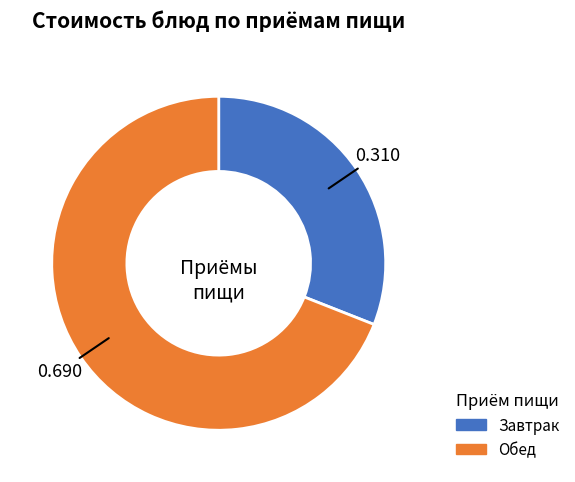

Count the number of slices in the pie.

2